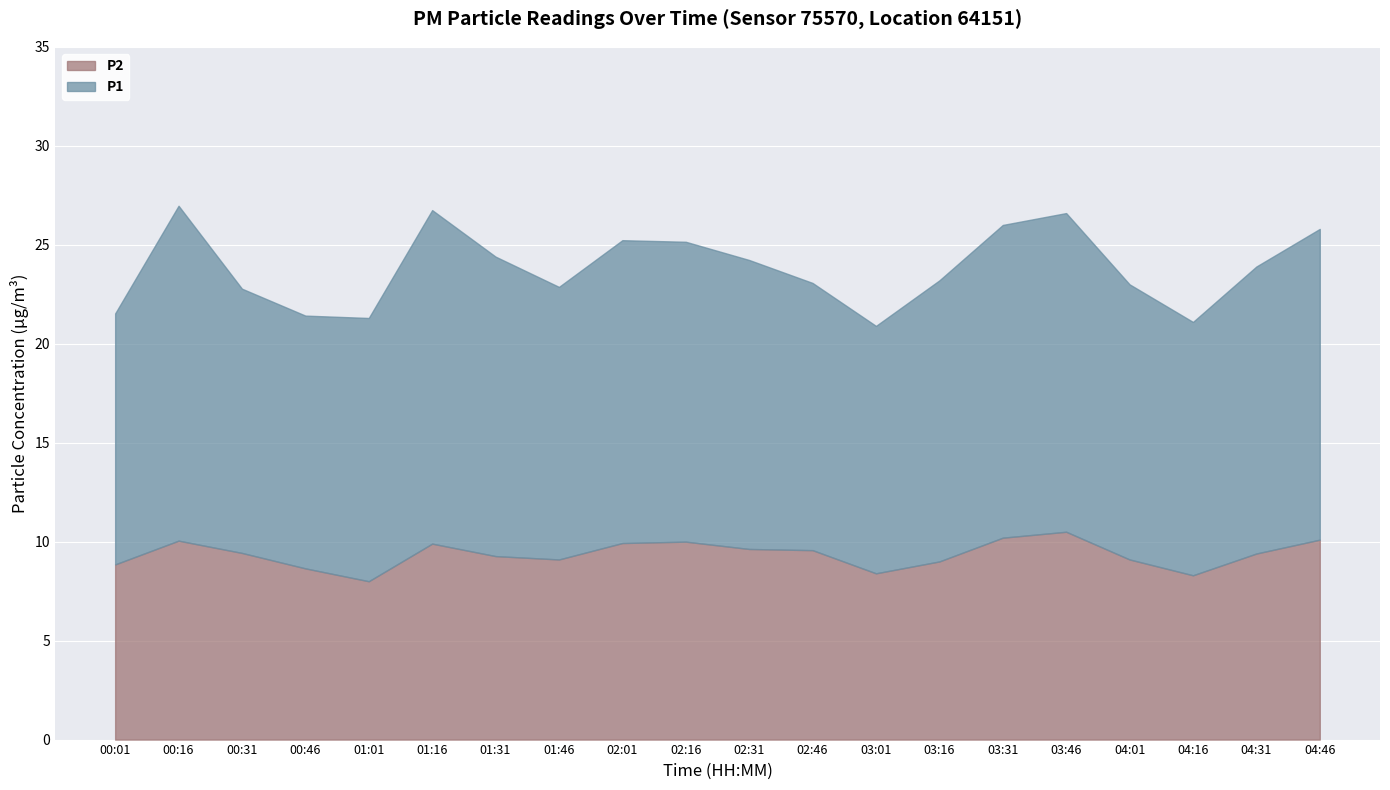

What is the difference between the maximum and minimum values in the P2 series?

2.5